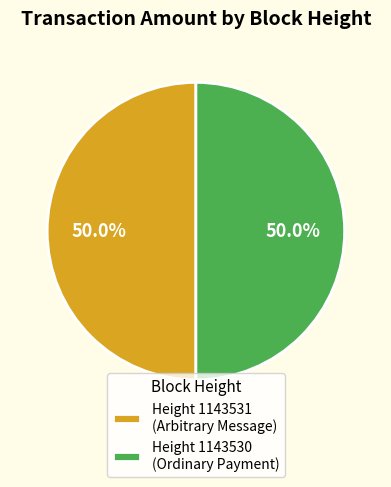

Do Height 1143530 (Ordinary Payment) and Height 1143531 (Arbitrary Message) together represent more than half of the pie?

Yes